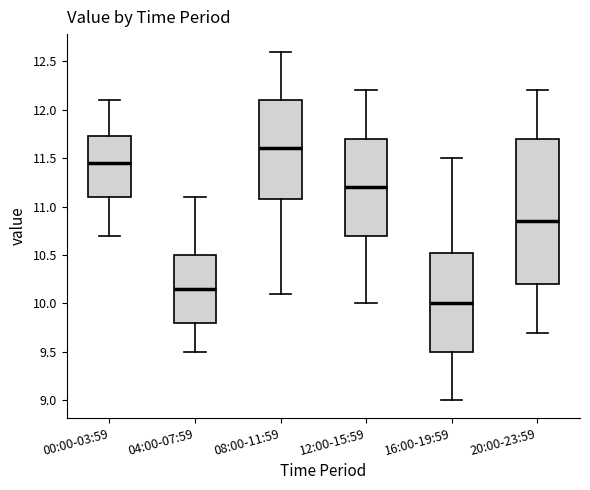

Comparing the boxes themselves (not the whiskers), which one is the tallest?

20:00-23:59